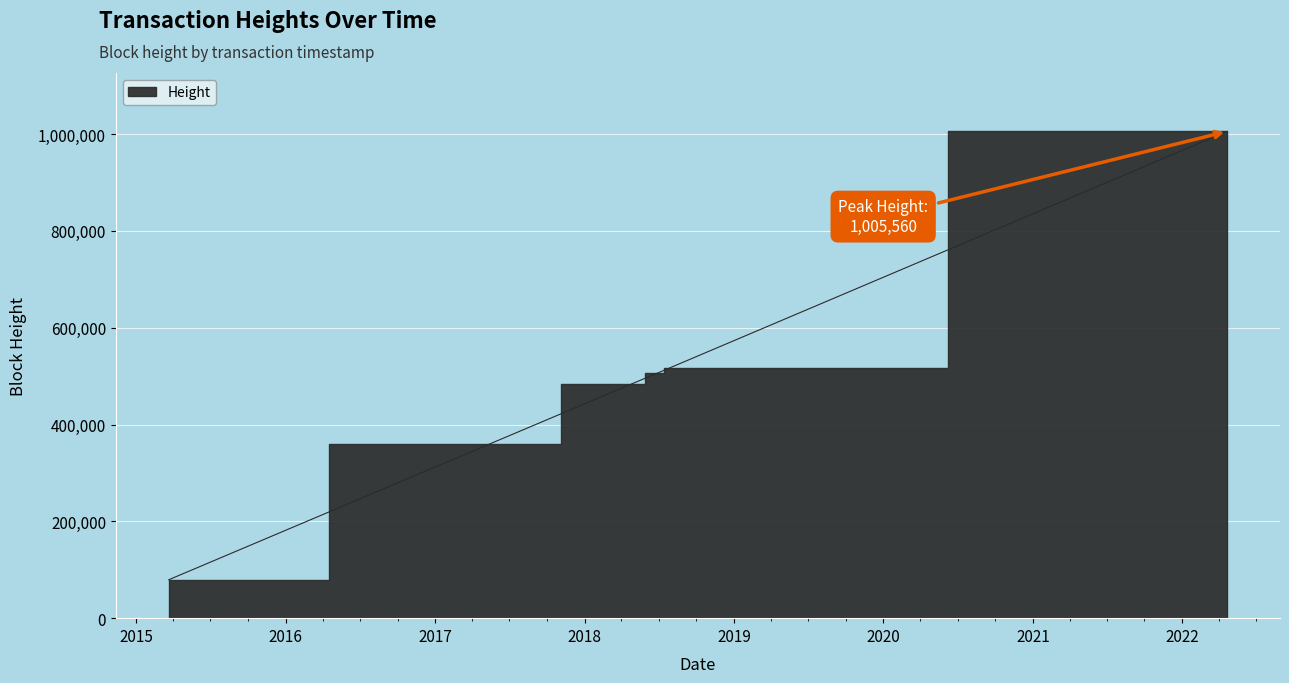

True or false: there are more than 0 points higher than both neighbors.

False